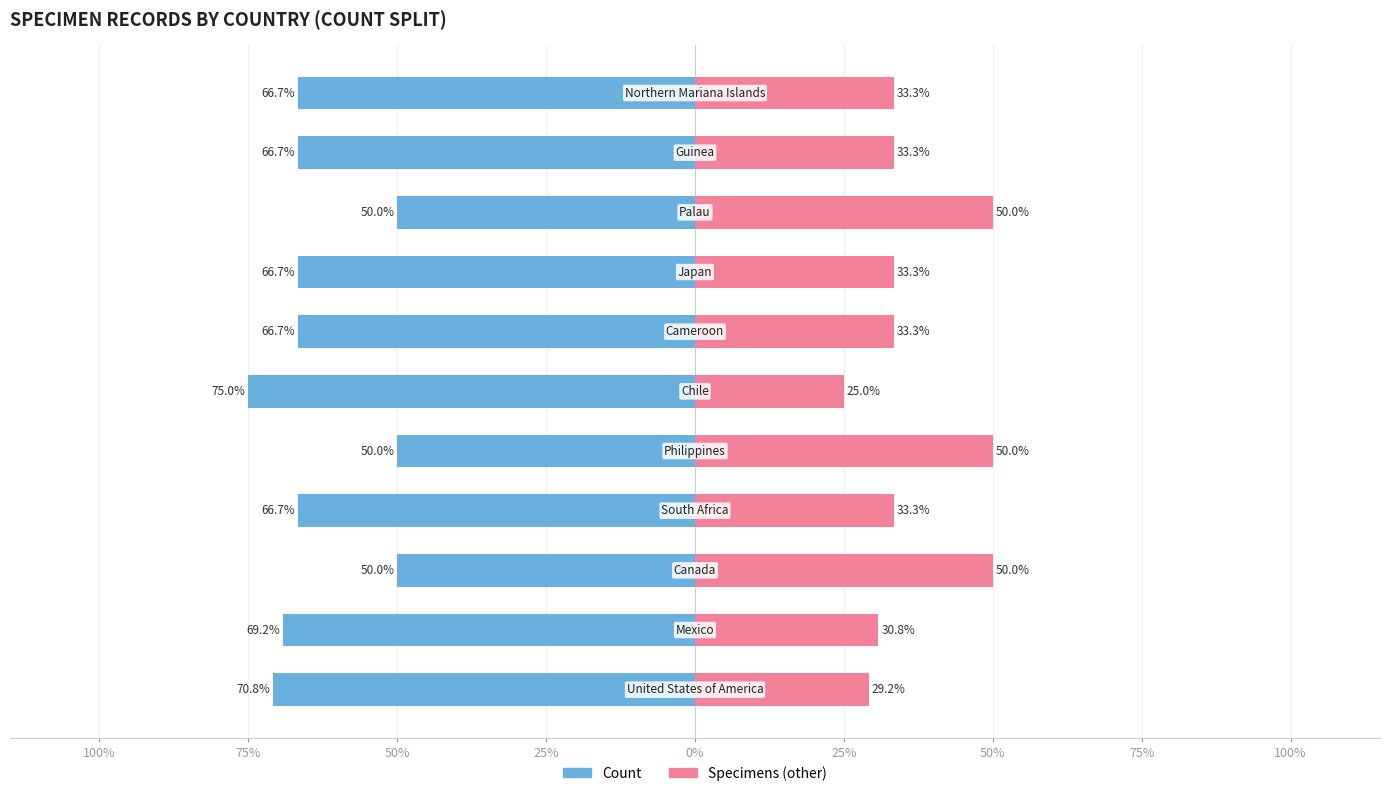

What is the smallest value displayed?

-75.0